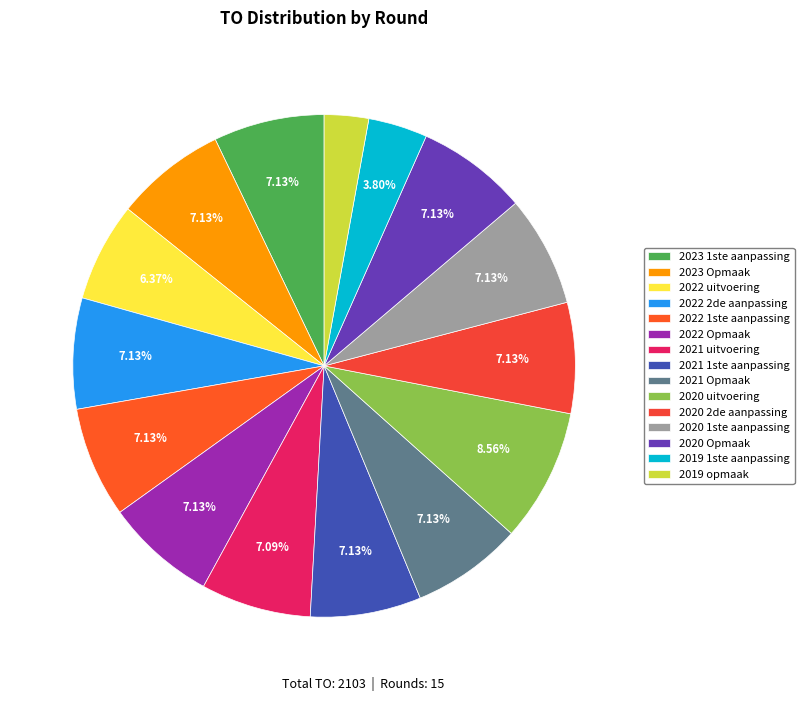

What percentage is the 2023 1ste aanpassing slice, to the nearest percent?

7%